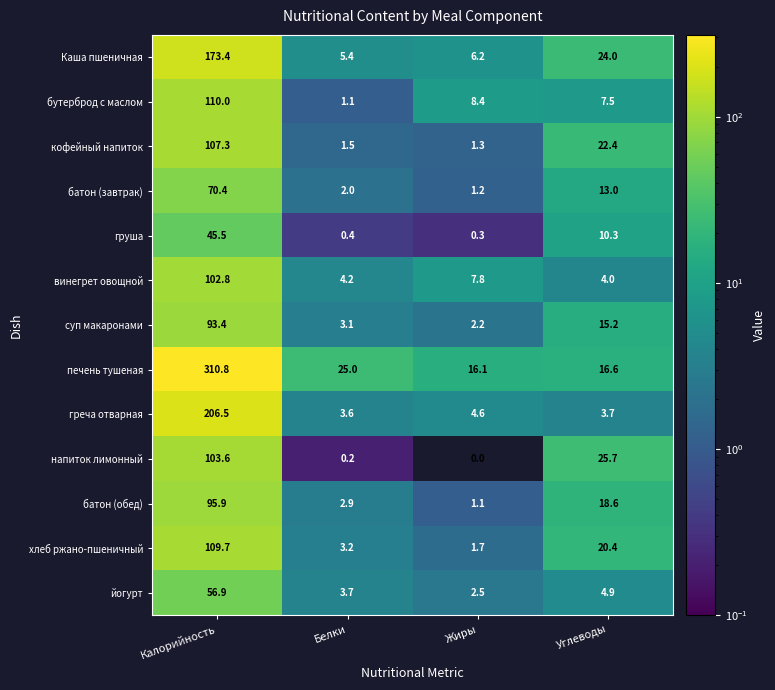

Which label corresponds to the smallest value in the chart?

Жиры